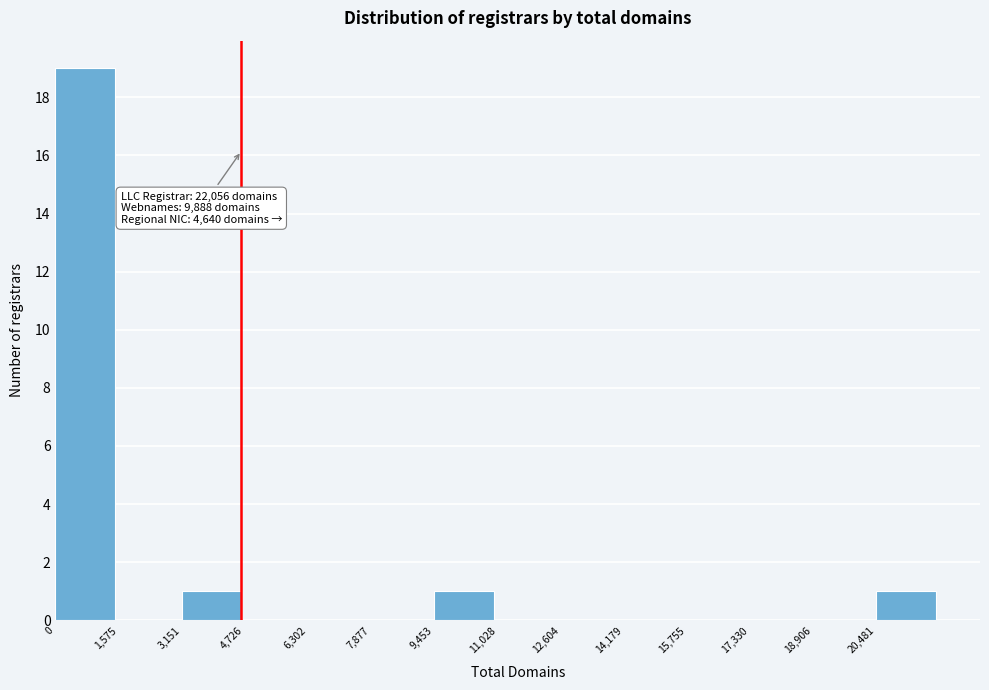

Which range on the x-axis has the tallest bar?

0 to 1600